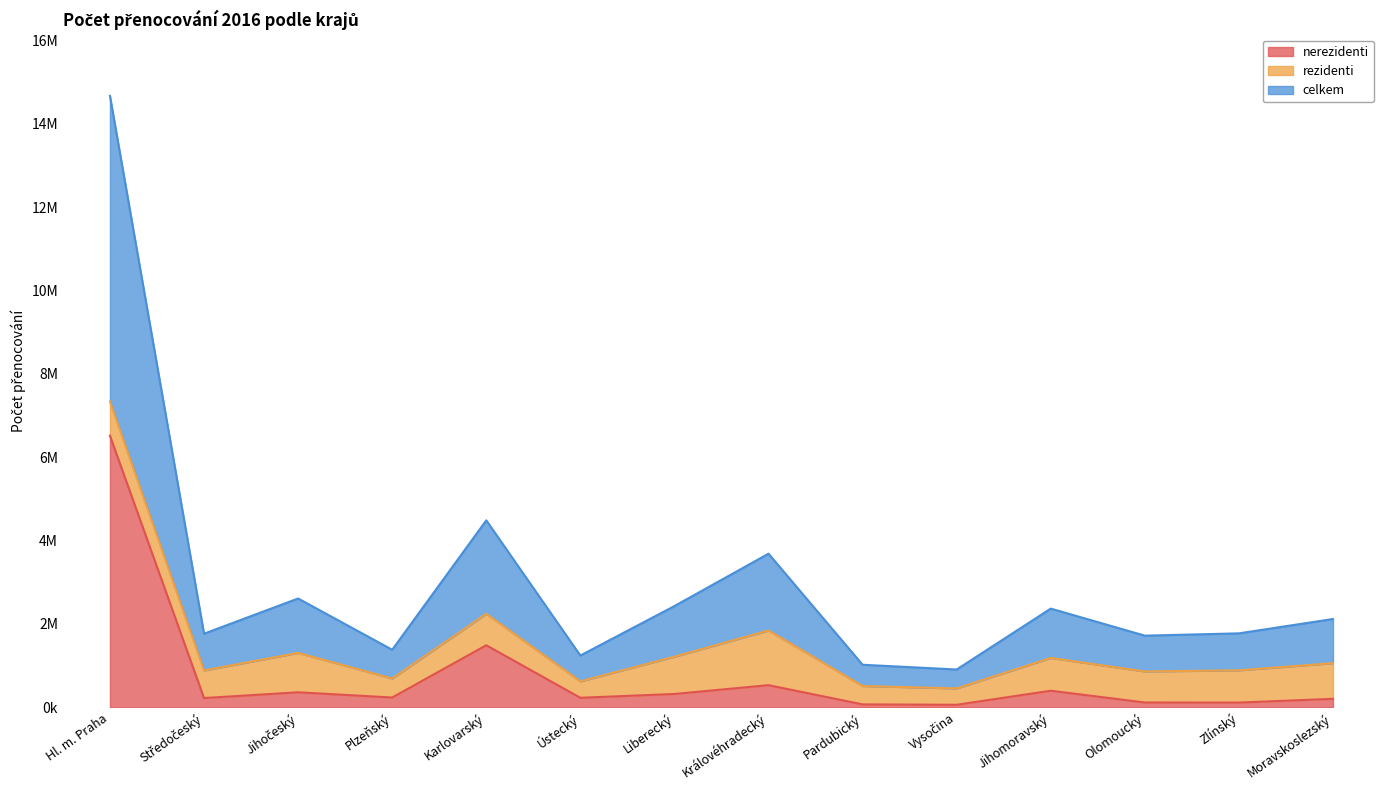

How many interior local peaks does the celkem series have?

4